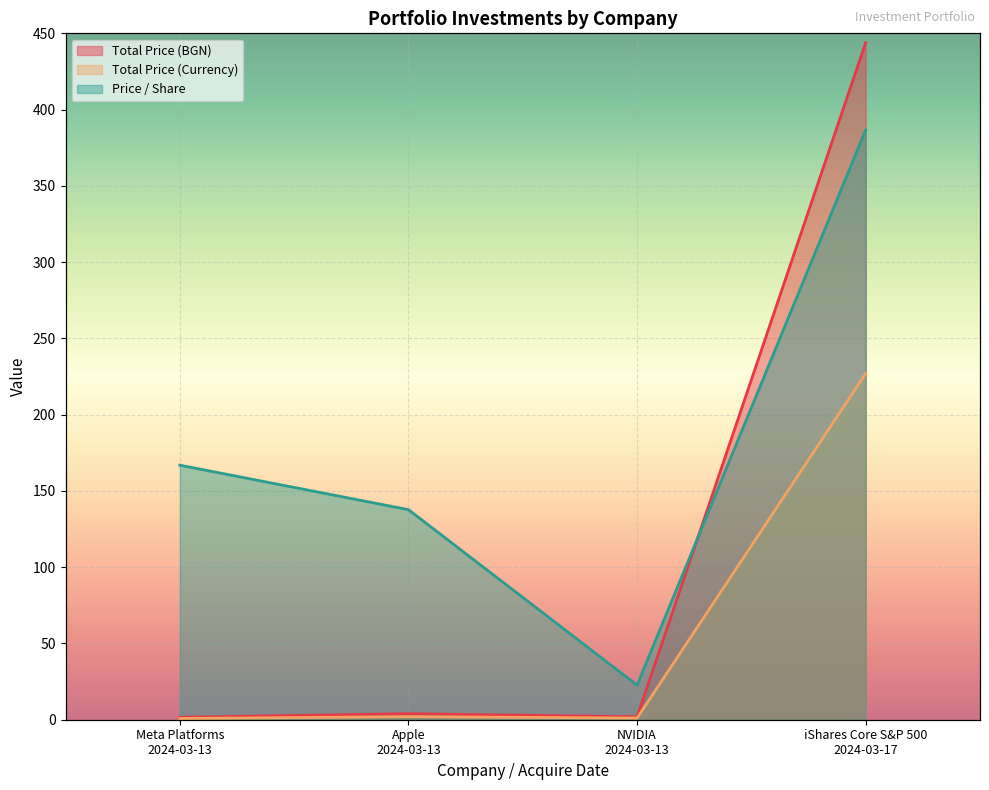

Reading right to left, list all the values displayed in this chart.

Total Price (BGN): 443.9	1.9	4.0	1.6
Total Price (Currency): 227.0	1.1	2.0	0.8
Price / Share: 386.6	22.6	137.7	166.9